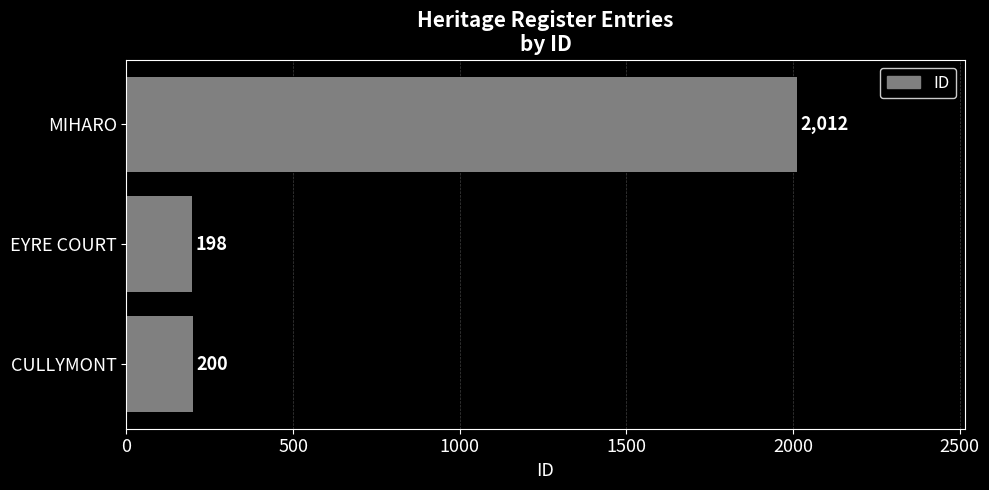

The value at CULLYMONT is 200. True or false?

True